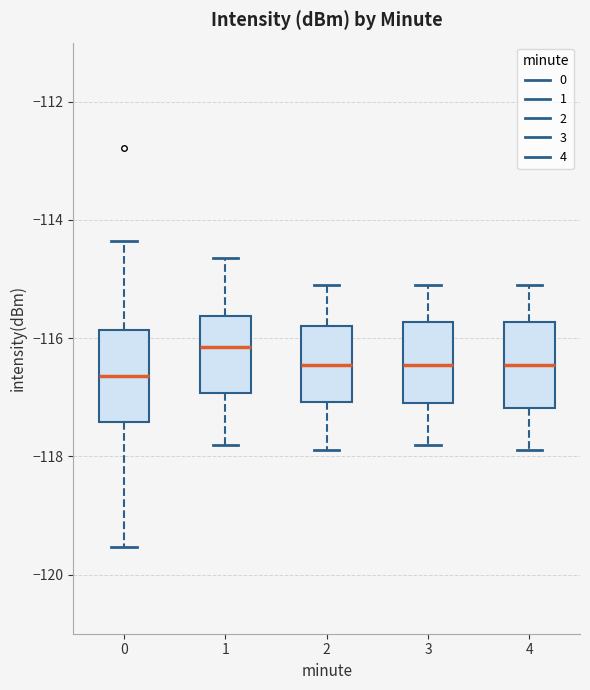

Reading left to right, transcribe this box plot: for each box, give where its median line is, the range the box spans, and where its two whiskers end, as read against the y-axis. The values are not printed on the chart, so give them approximately, as read against the axis.

0: median -116.6, box -117.4 to -115.8, whiskers -119.6 to -114.4
1: median -116.2, box -117.0 to -115.6, whiskers -117.8 to -114.6
2: median -116.4, box -117.0 to -115.8, whiskers -117.8 to -115.0
3: median -116.4, box -117.0 to -115.8, whiskers -117.8 to -115.0
4: median -116.4, box -117.2 to -115.8, whiskers -117.8 to -115.0